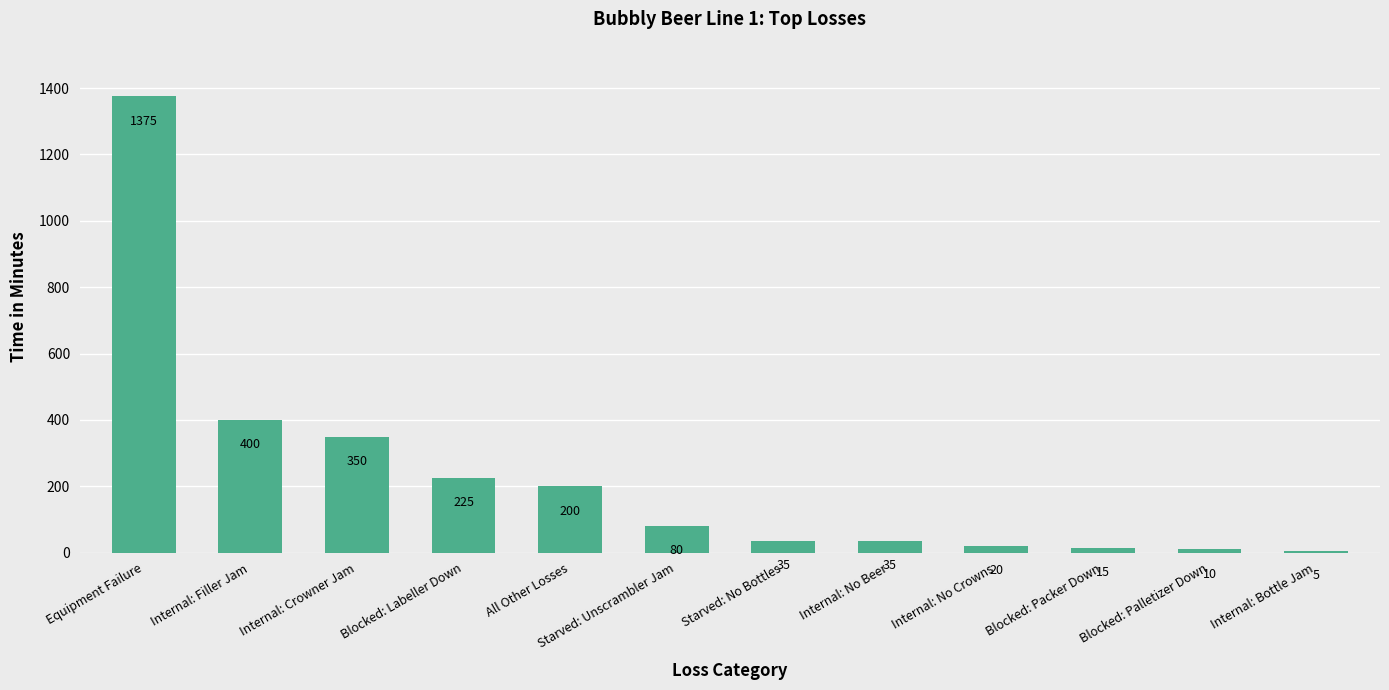

How many distinct data groups are displayed?

1